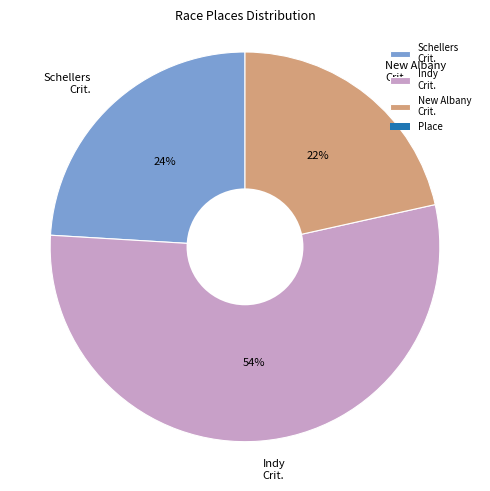

Is the sum of New Albany Crit. and Schellers Crit. greater than half?

No